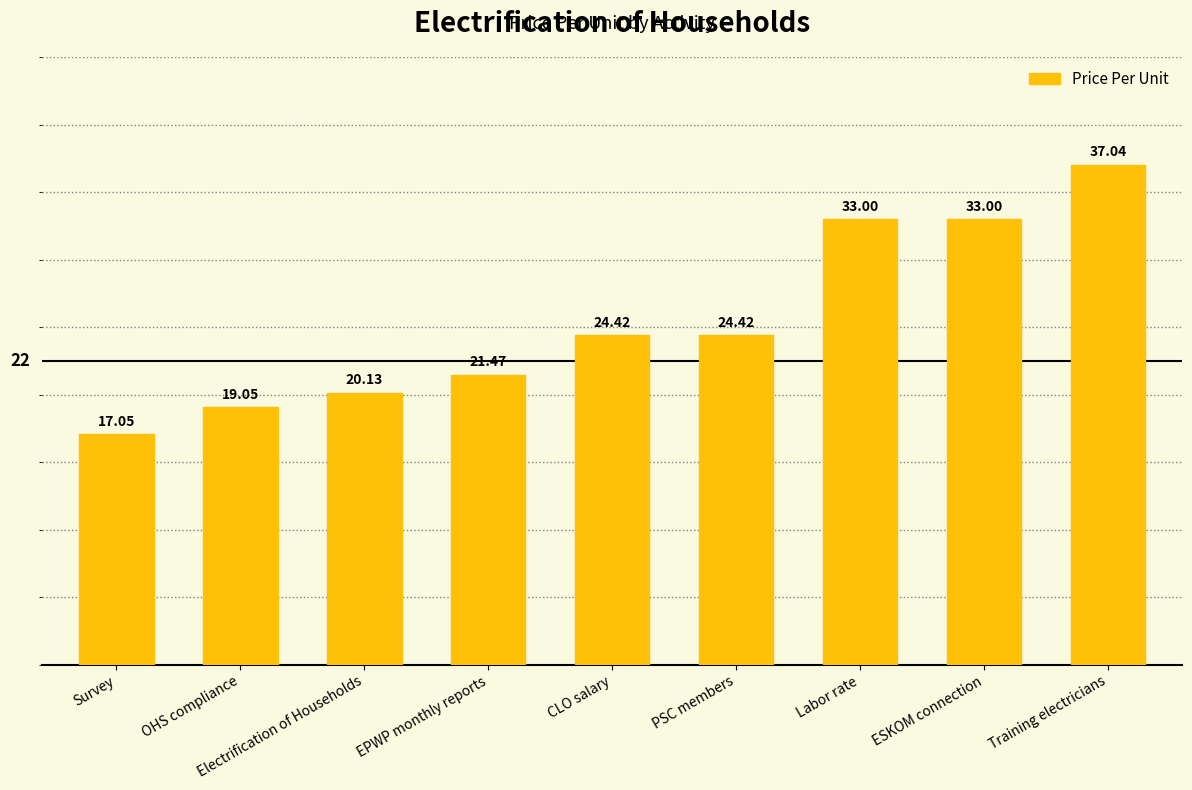

Is it true that the value at Labor rate is 57.2?

False